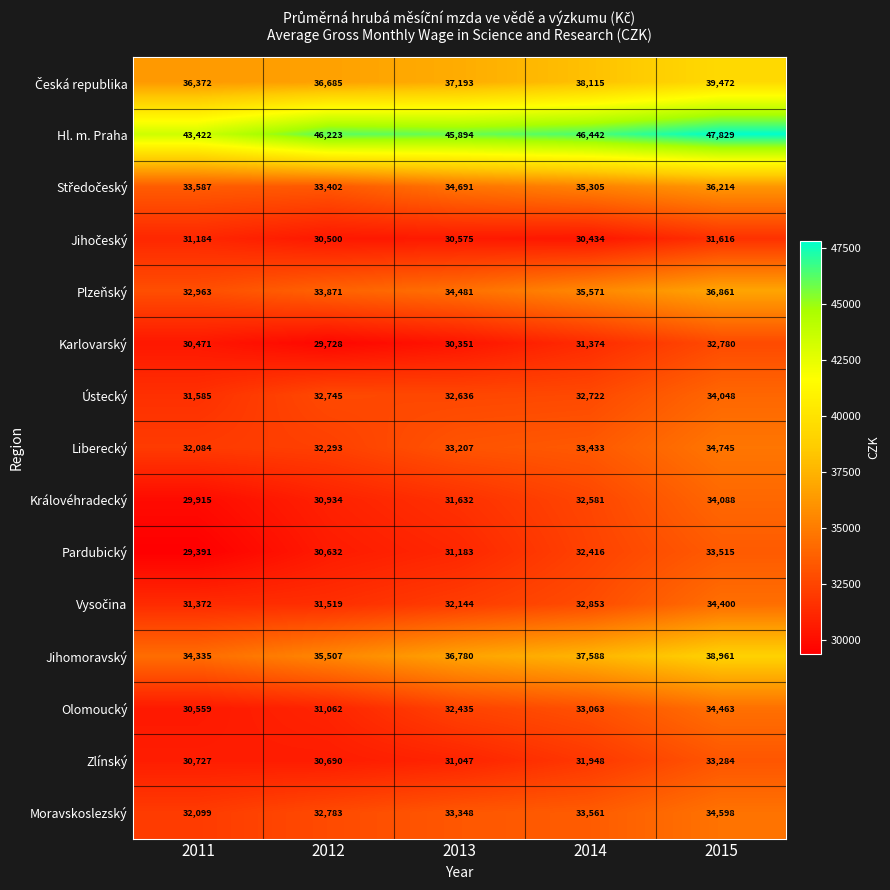

List the labels in order of Moravskoslezský value, largest first.

2015, 2014, 2013, 2012, 2011